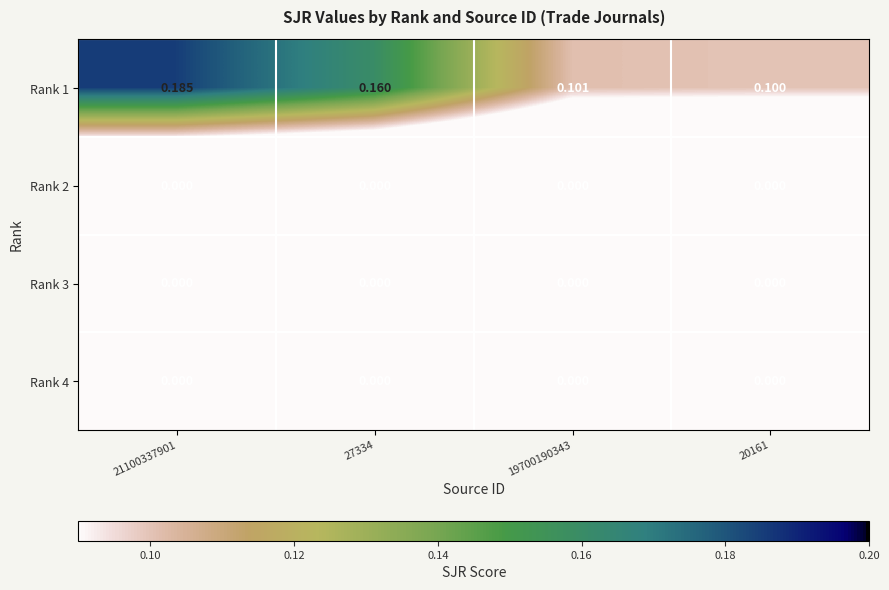

How many data points does each series have?

4